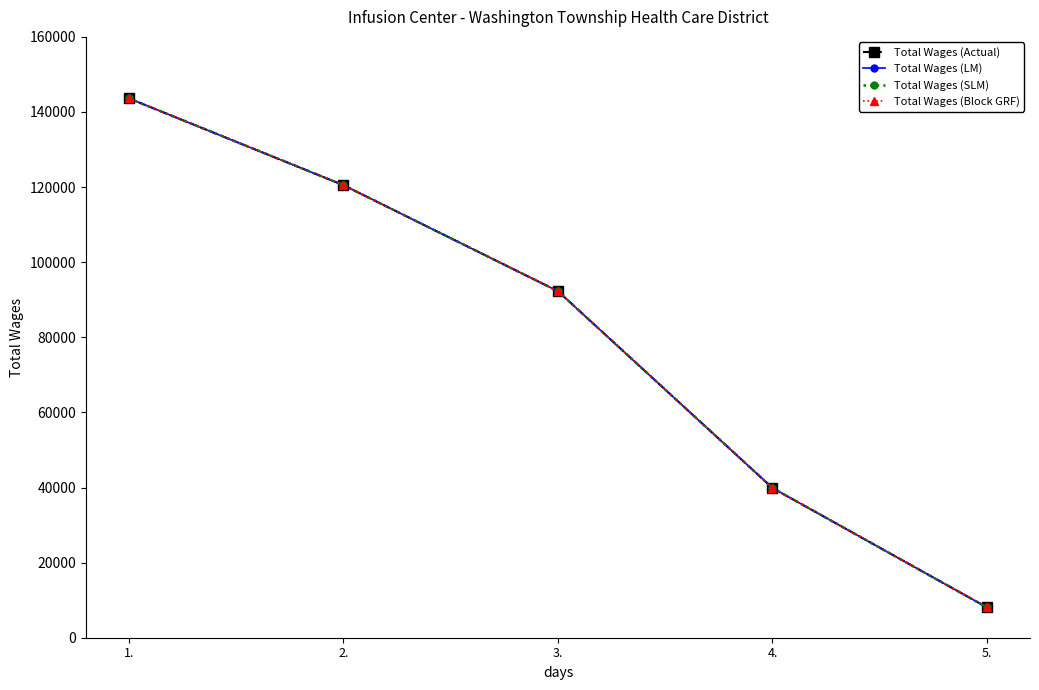

Where is Total Wages (Actual) nearest to the value 75853?

3.